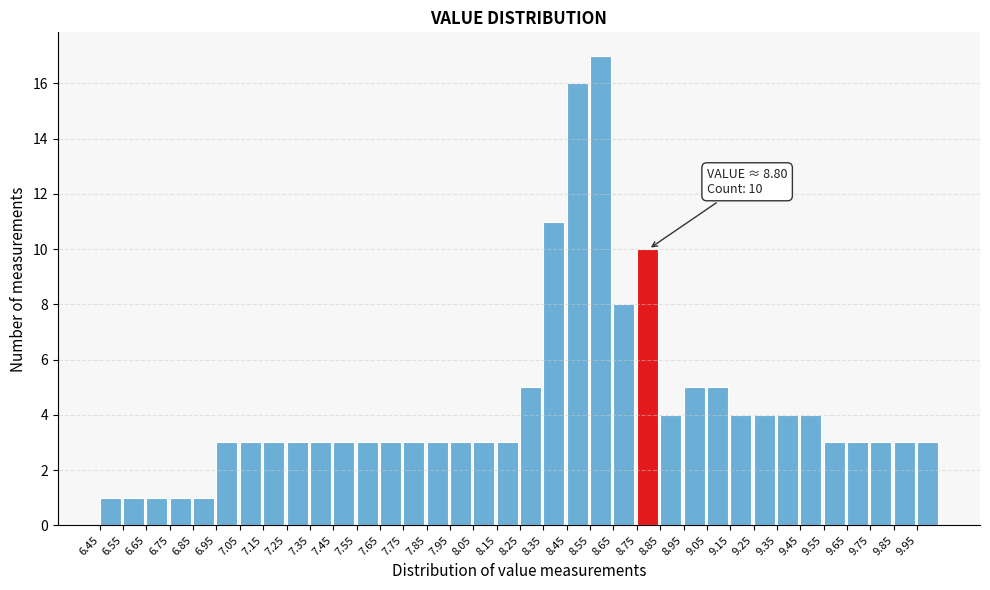

Over which range of the x-axis is the bar tallest?

8.55 to 8.65